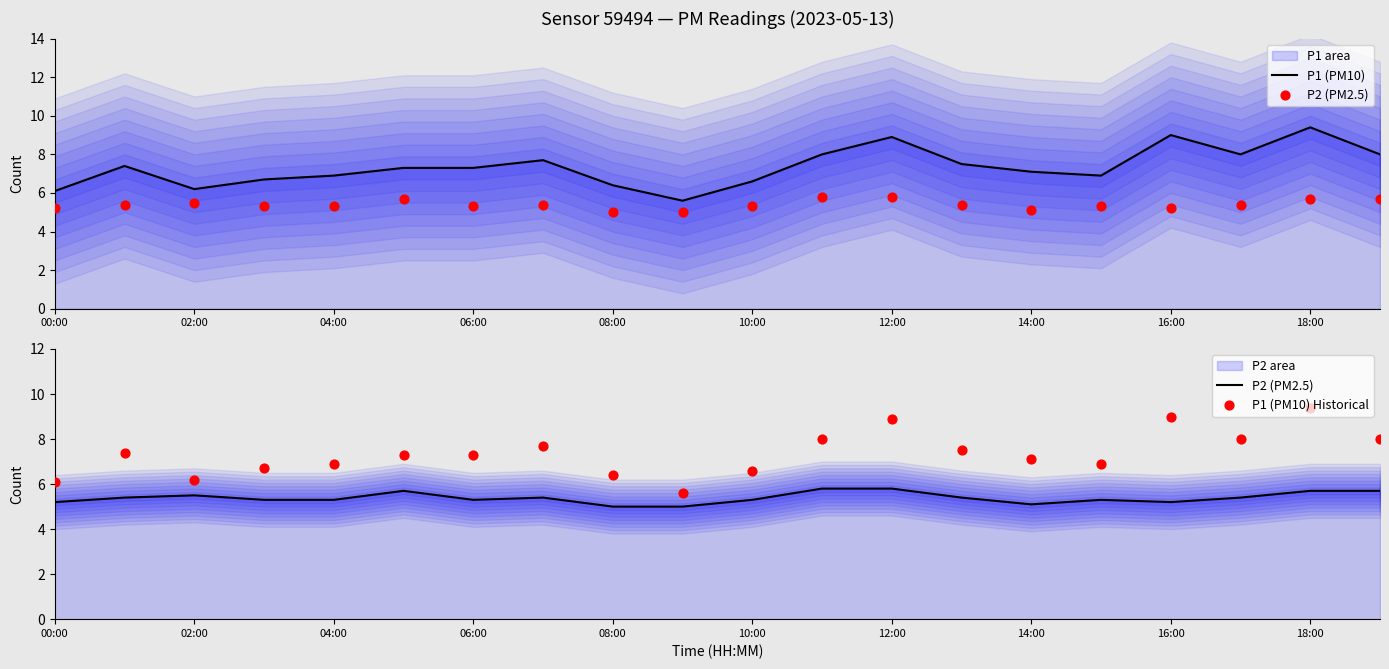

What is the total value across all series at 00:00?

17.4